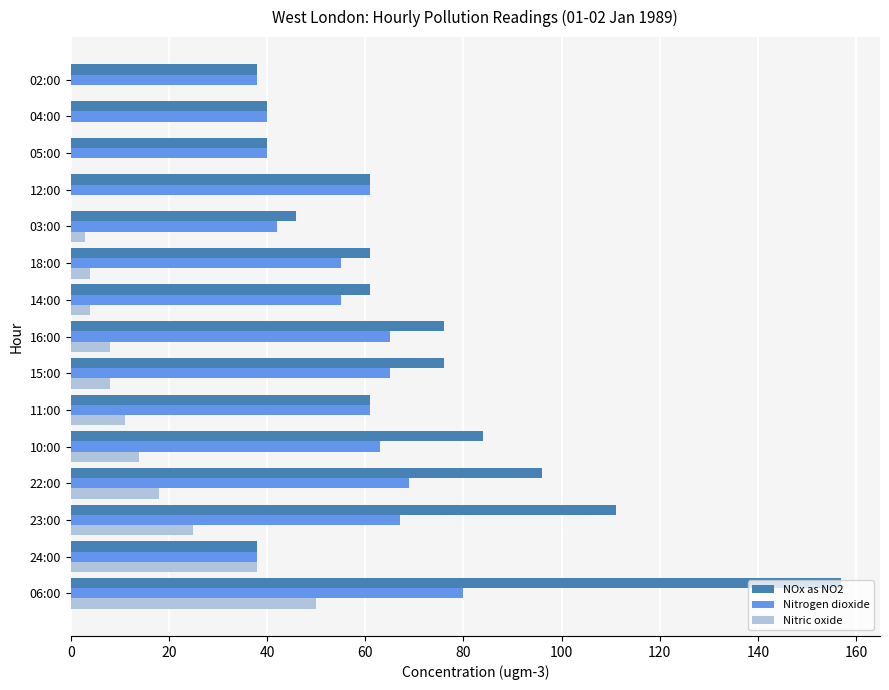

Which series has the largest total across all categories?

NOx as NO2